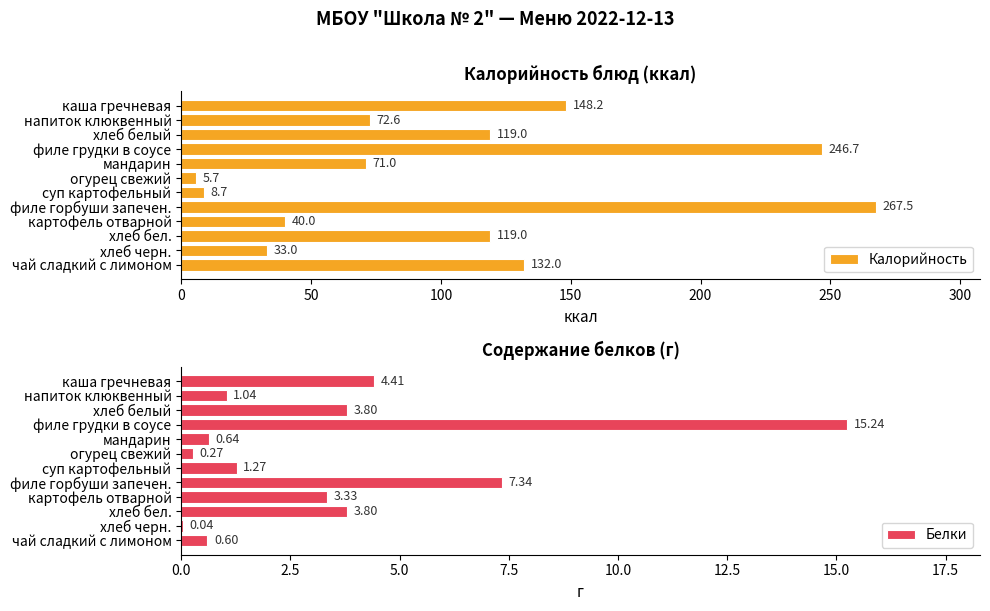

What is the highest value of the Калорийность series?

267.5